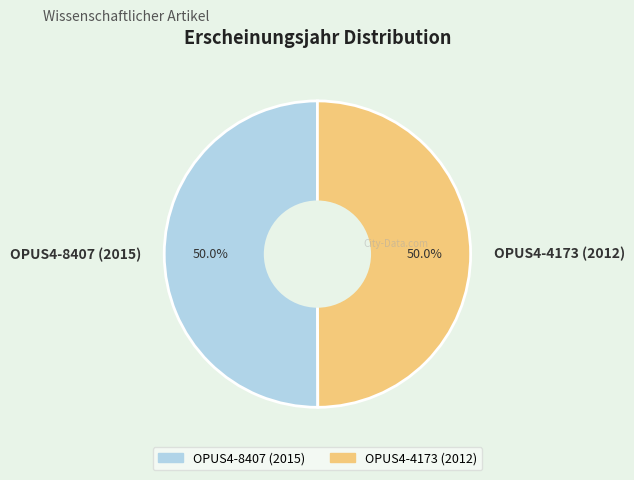

What is the ratio of the value at OPUS4-8407 (2015) to the value at OPUS4-4173 (2012)?

1.0